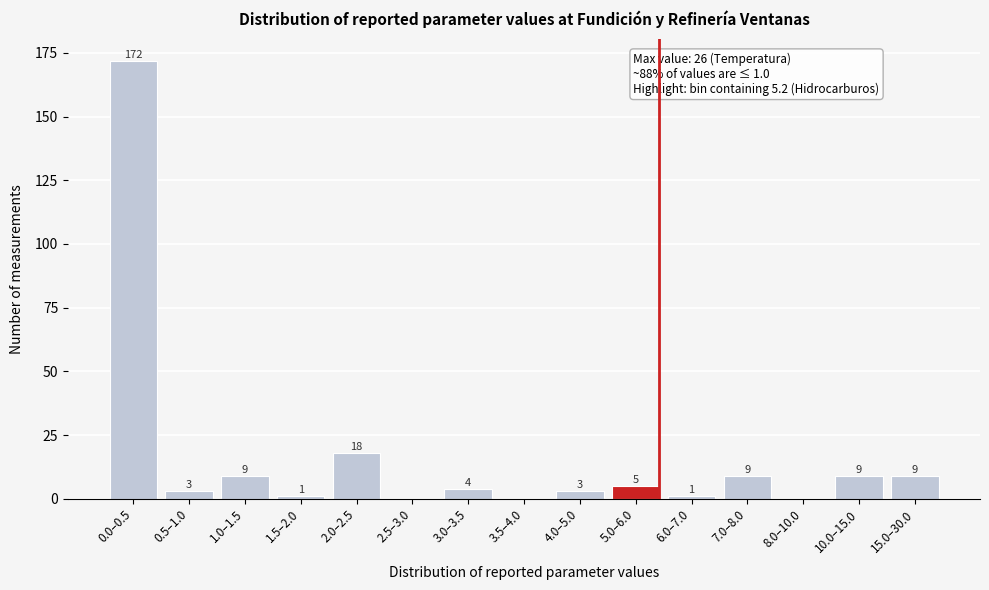

Reading left to right, extract all data points from this chart.

0.0–0.5=172	0.5–1.0=3	1.0–1.5=9	1.5–2.0=1	2.0–2.5=18	2.5–3.0=0	3.0–3.5=4	3.5–4.0=0	4.0–5.0=3	5.0–6.0=5	6.0–7.0=1	7.0–8.0=9	8.0–10.0=0	10.0–15.0=9	15.0–30.0=9